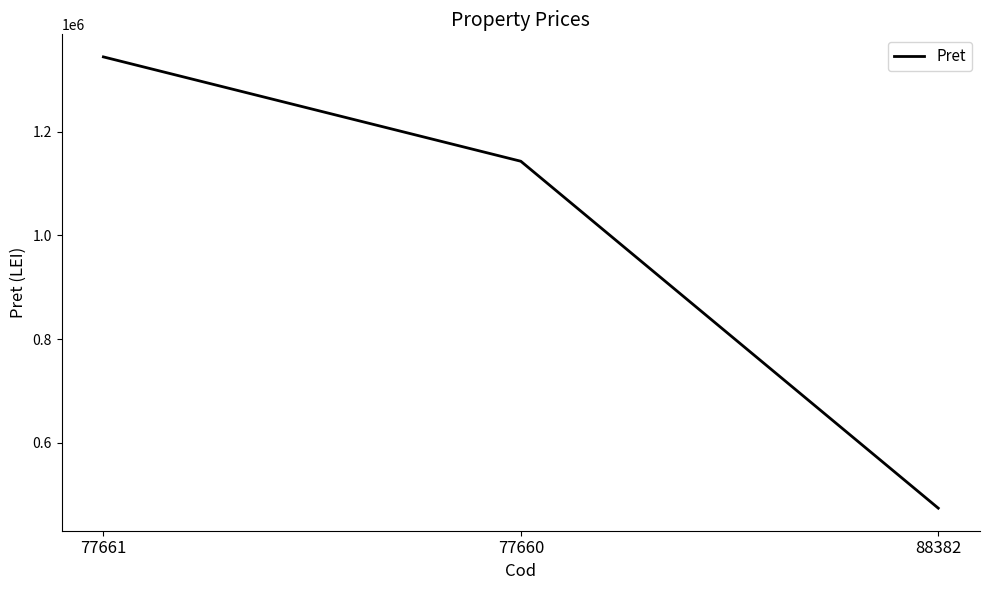

Reading left to right, extract all data points from this chart.

1344150.0	1142900.0	473883.5